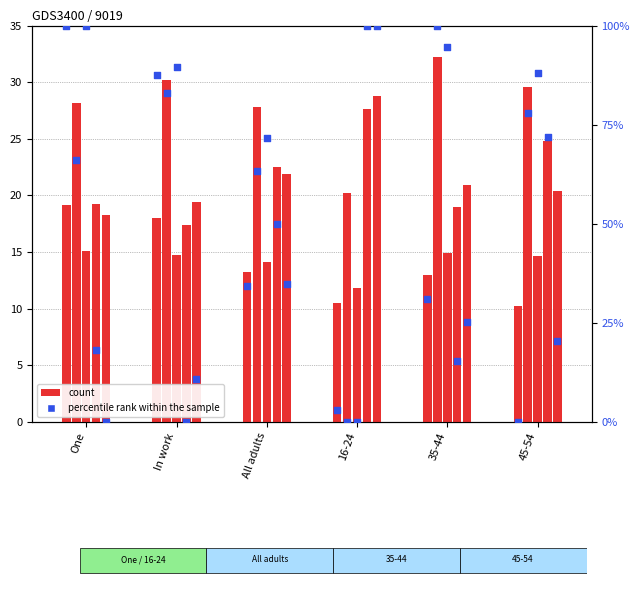

Which series has the largest total across all categories?

percentile rank within the sample